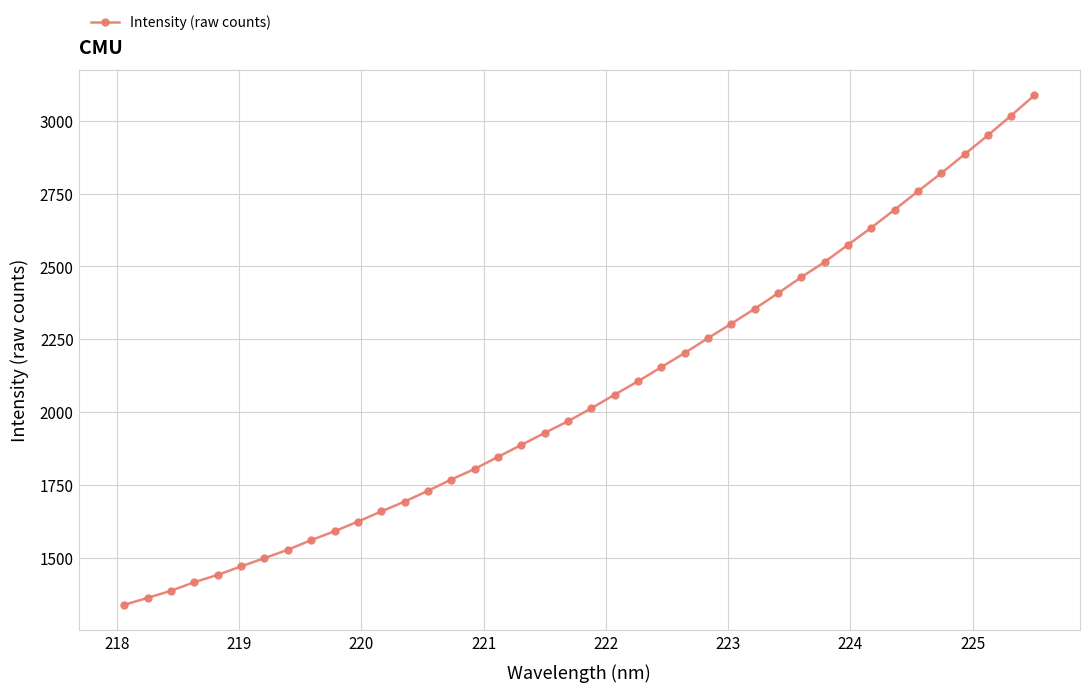

What is the average value?

2069.0